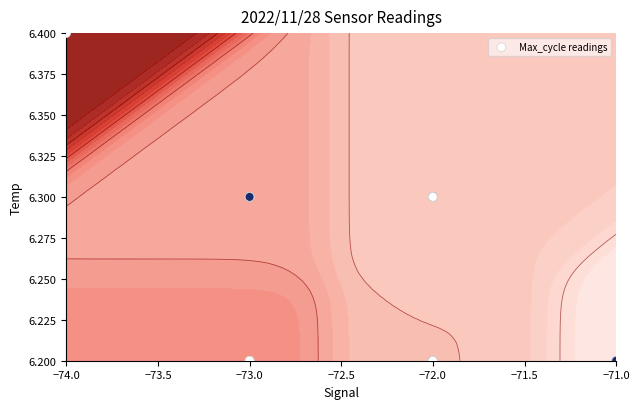

What is the sum of all values?

250.2